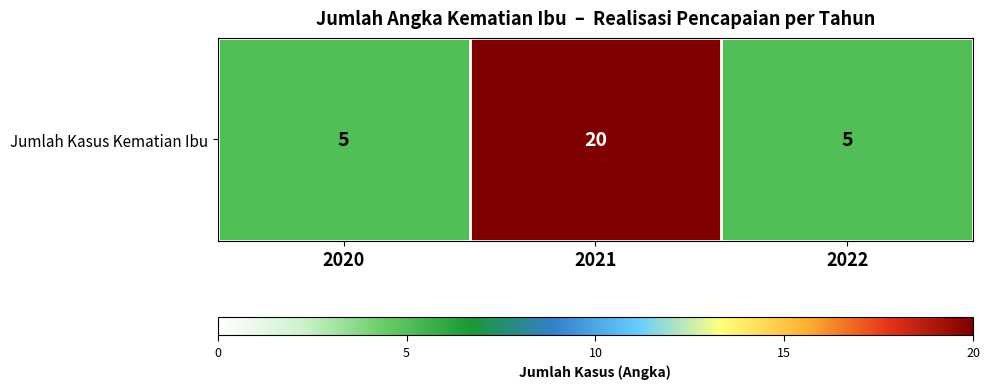

Reading right to left, transcribe all the data shown in this chart.

2022=5	2021=20	2020=5